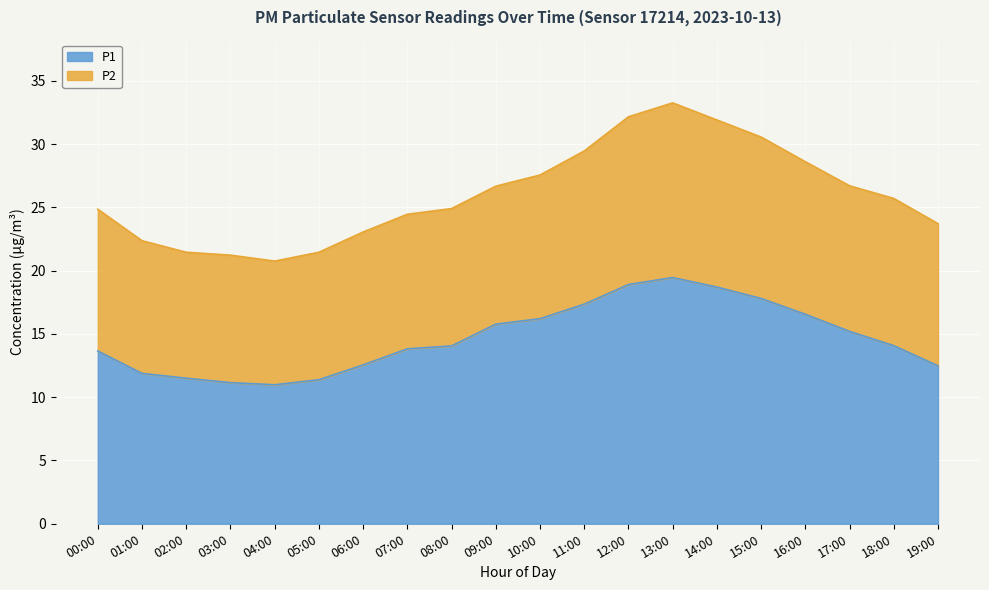

What position from the right is 18:00?

2